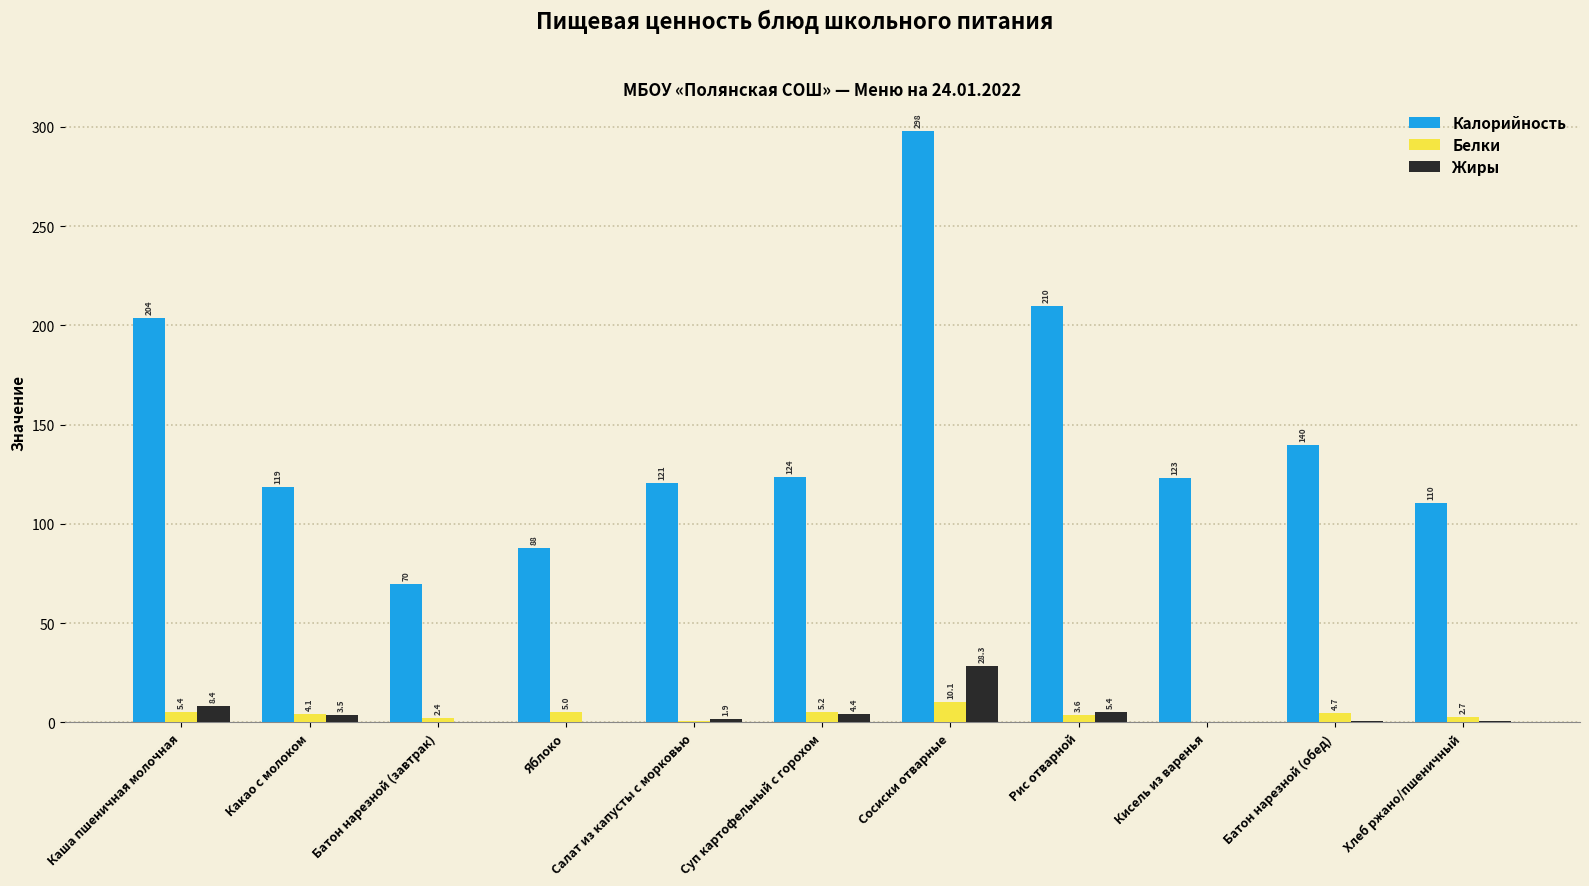

Where is Жиры nearest to the value 14?

Каша пшеничная молочная